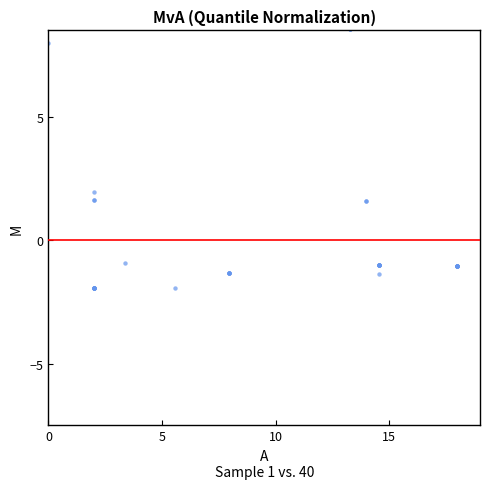

What Y value in the scatter plot is closest to 3?

2.0